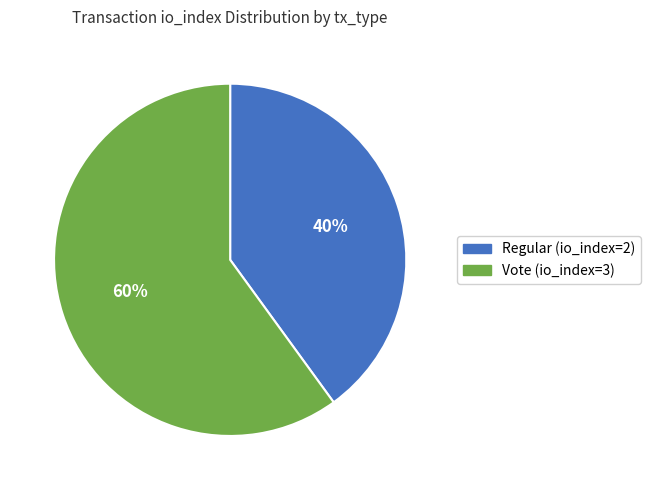

The Vote (io_index=3) slice represents 71% of the pie. True or false?

False